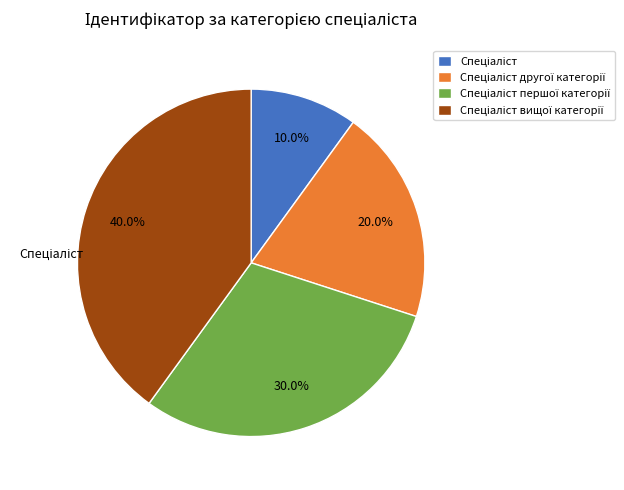

Is there a majority slice in this chart?

No